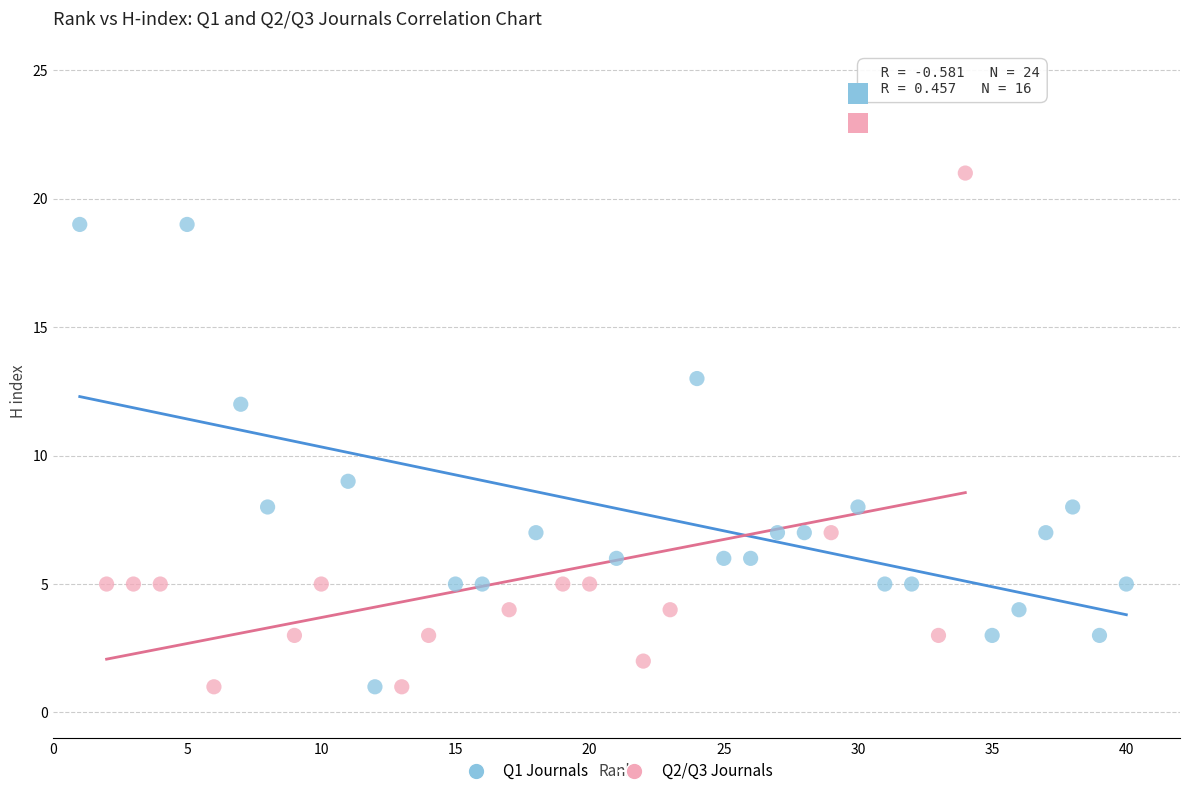

Which series contains the highest Y value?

Q2/Q3 Journals